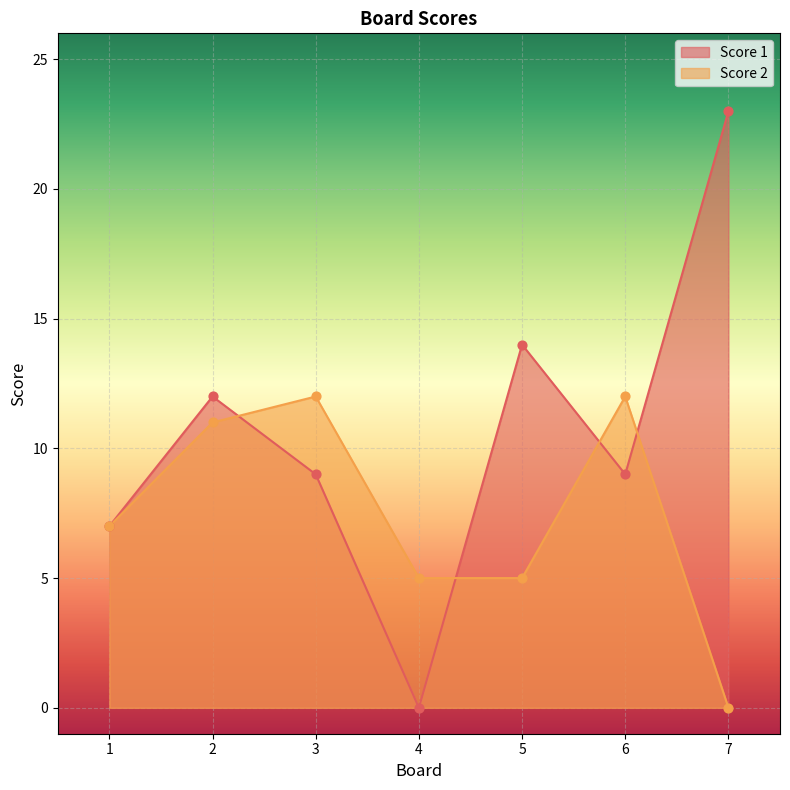

Is the value of Score 2 at 3 greater than the value of Score 1 at 2?

No